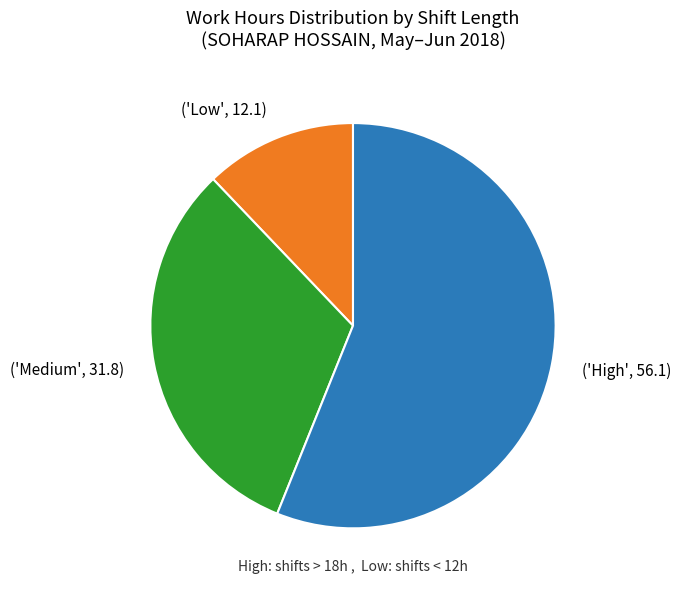

Which slice is the largest?

('High', 56.1)